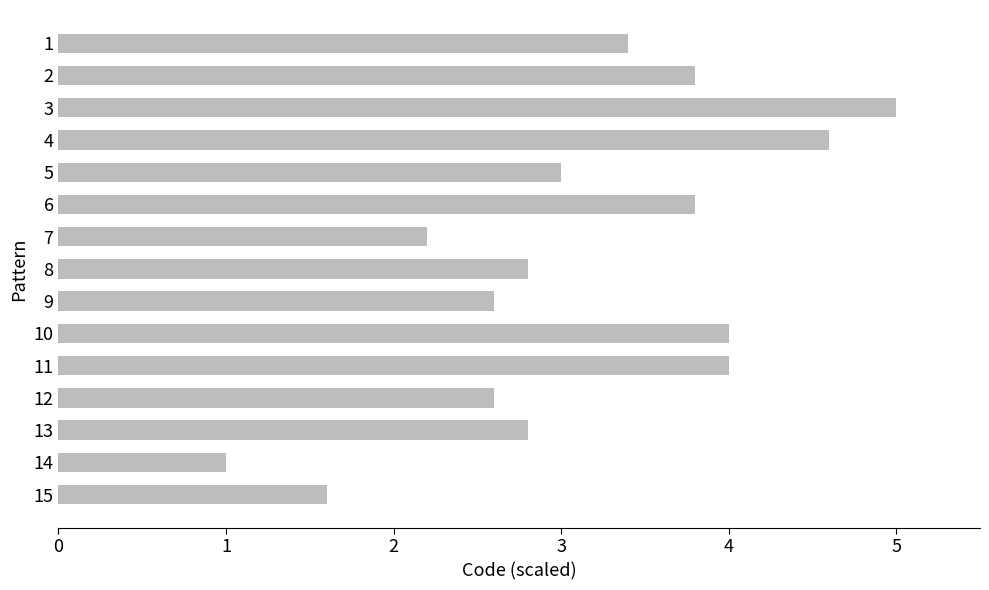

Is it true that the value at 12 is 1.7?

False